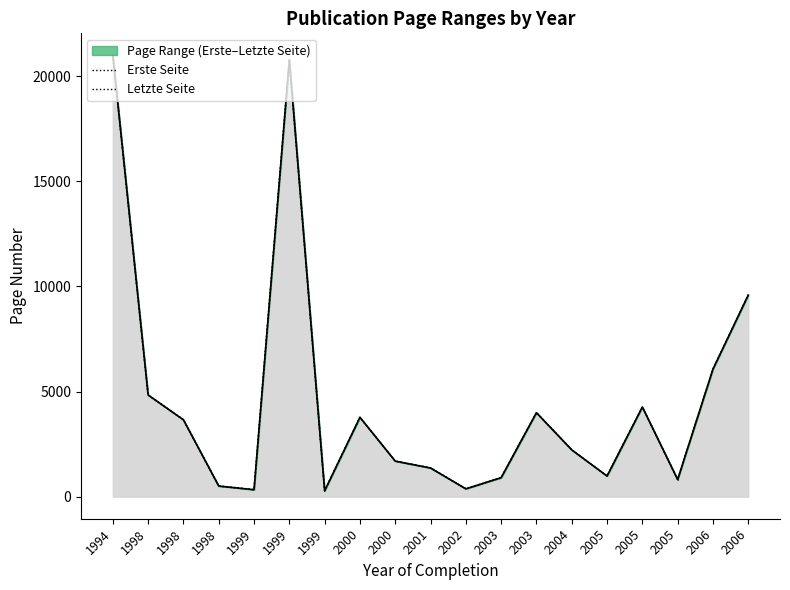

How many values in the Erste Seite series exceed 2225?

9